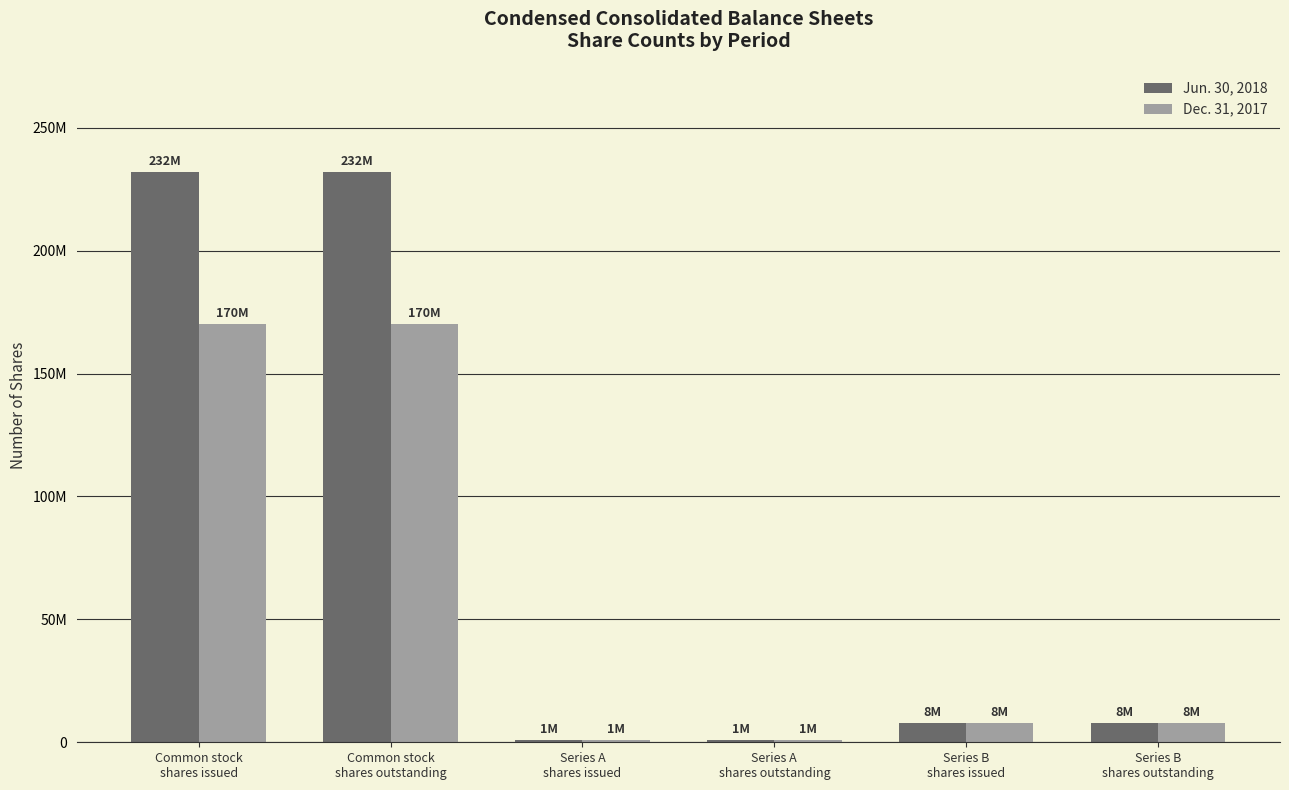

What is the label of the 5th bar from the right?

Common stock
shares outstanding